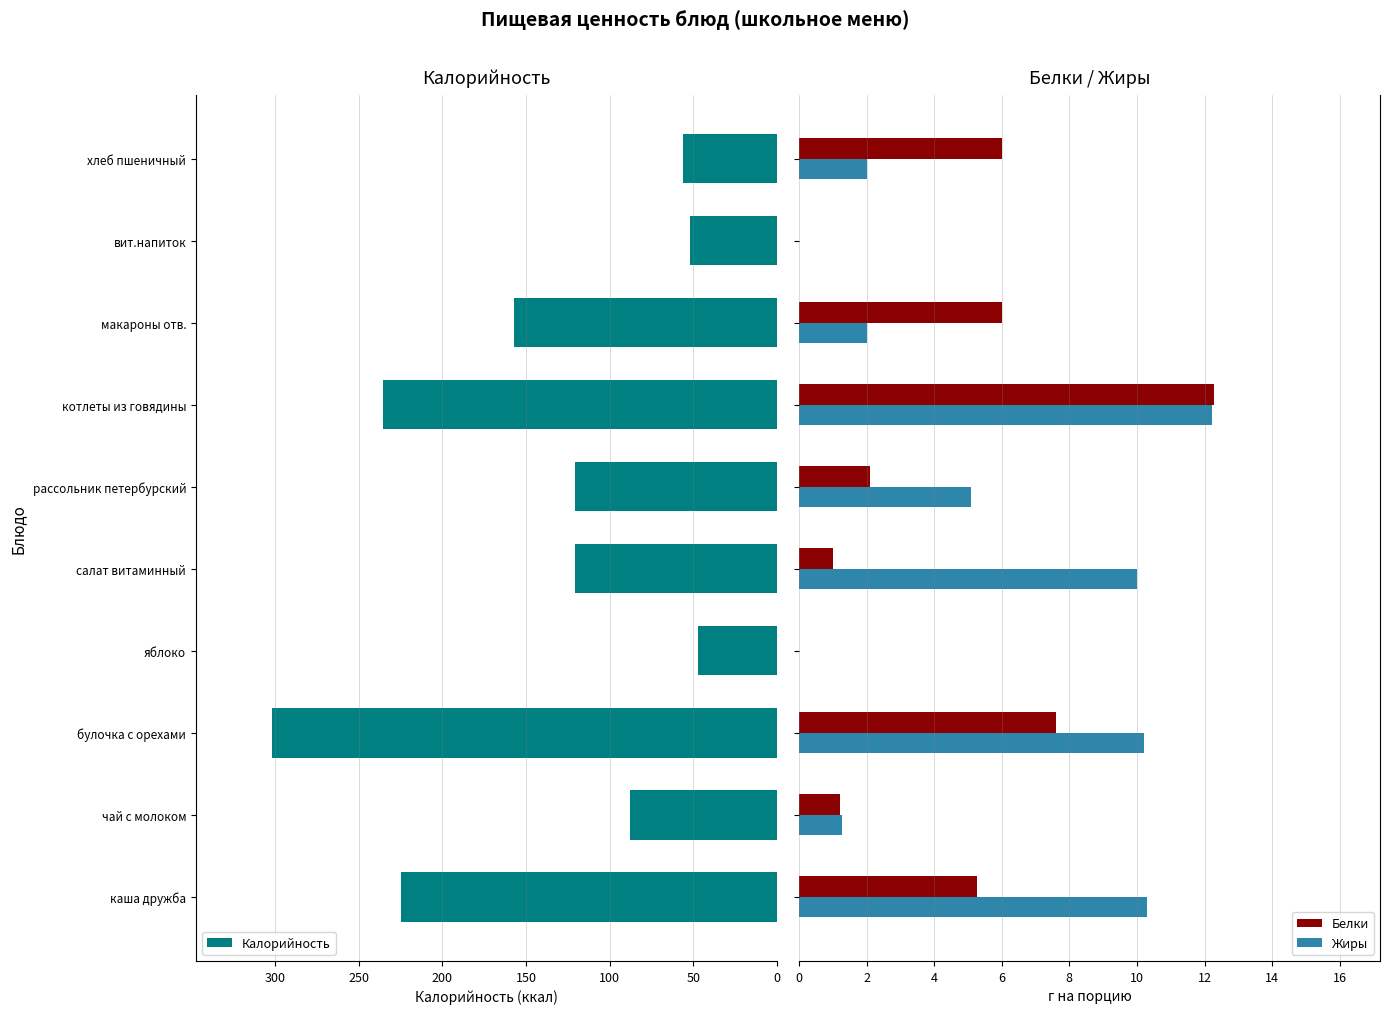

What is the sum of all Белки values?

41.5